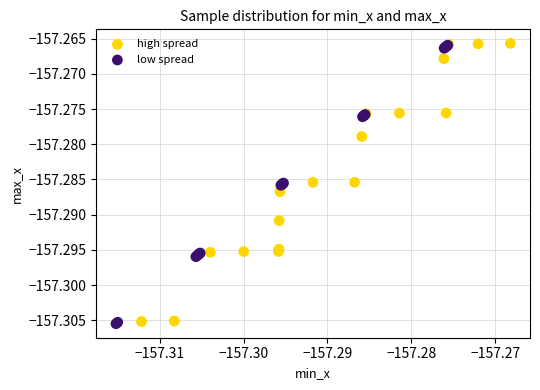

What are all the series names shown in the legend?

high spread, low spread